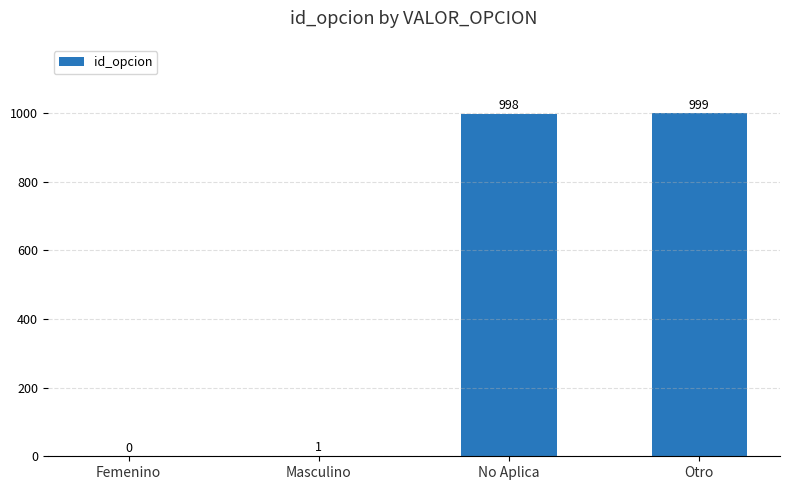

What is the change in value from Masculino to No Aplica?

+997